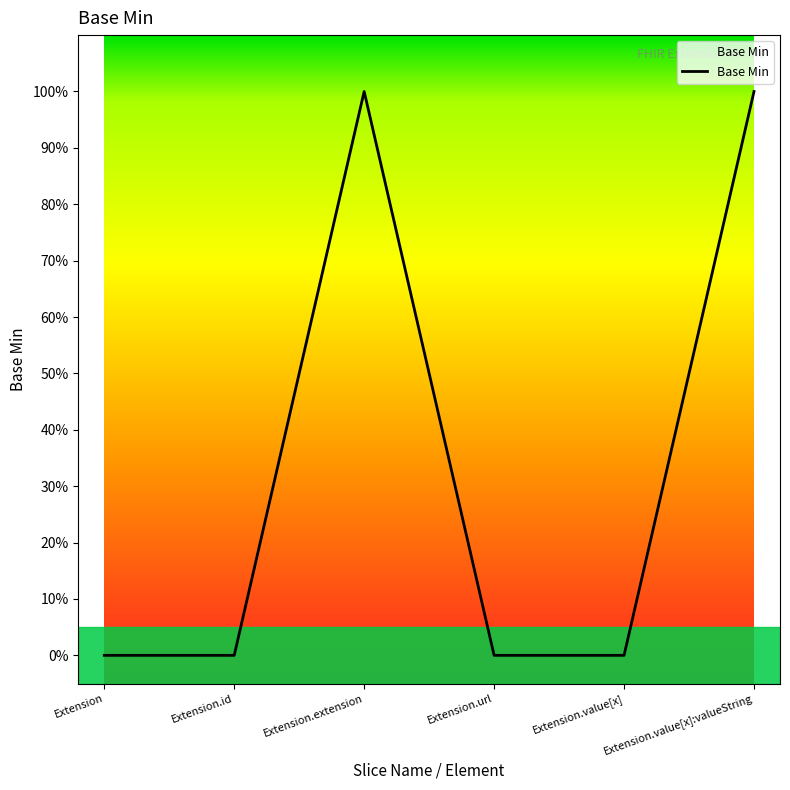

Is this an area chart (filled region under the line)?

Yes